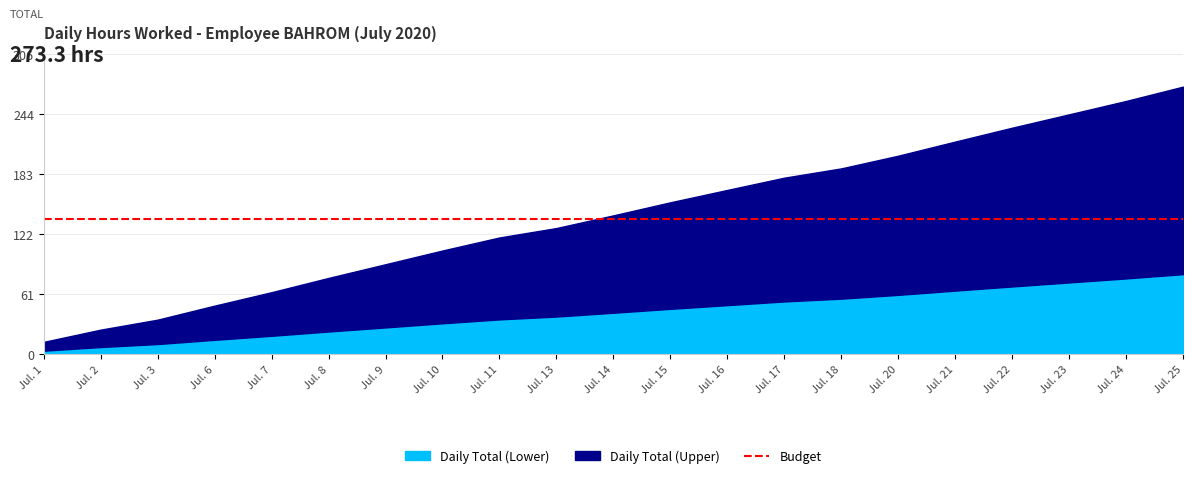

Is it true that Daily Total (Lower) equals 29.7 at Jul. 17?

False